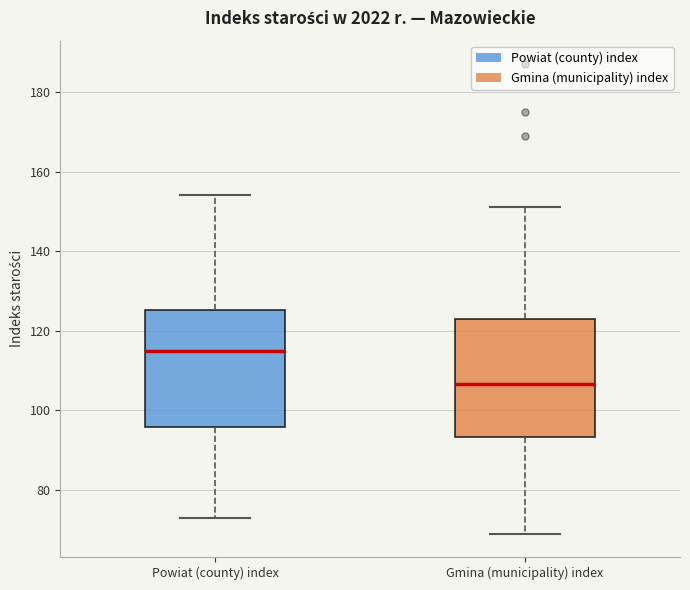

Where does the median line of the box for Powiat (county) index sit on the y-axis? The values are not printed on the chart, so give them approximately, as read against the axis.

116